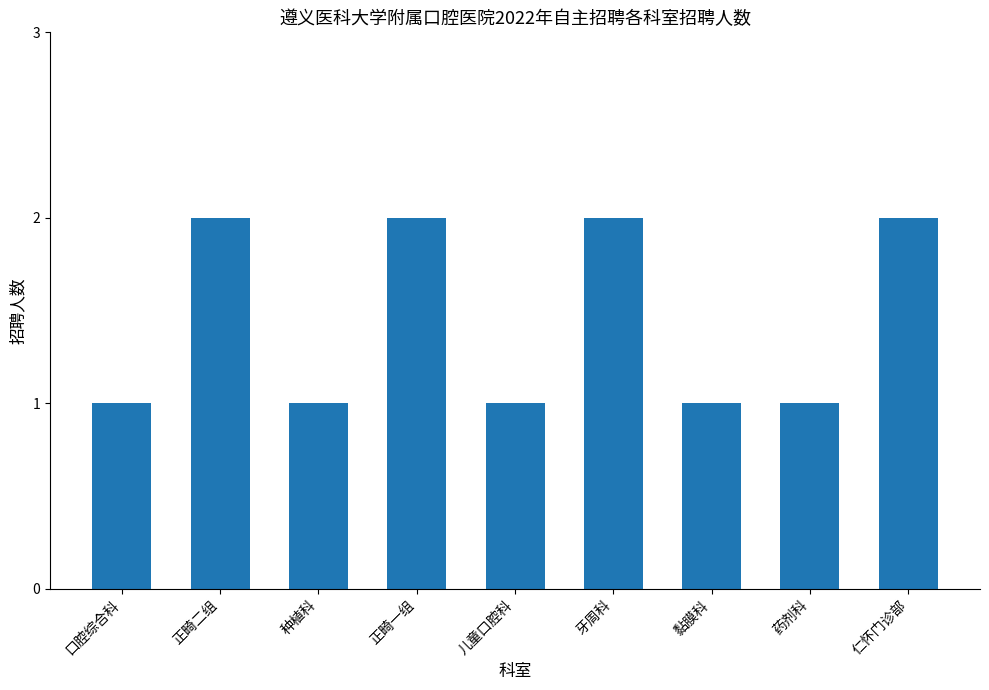

What position from the right is 种植科?

7